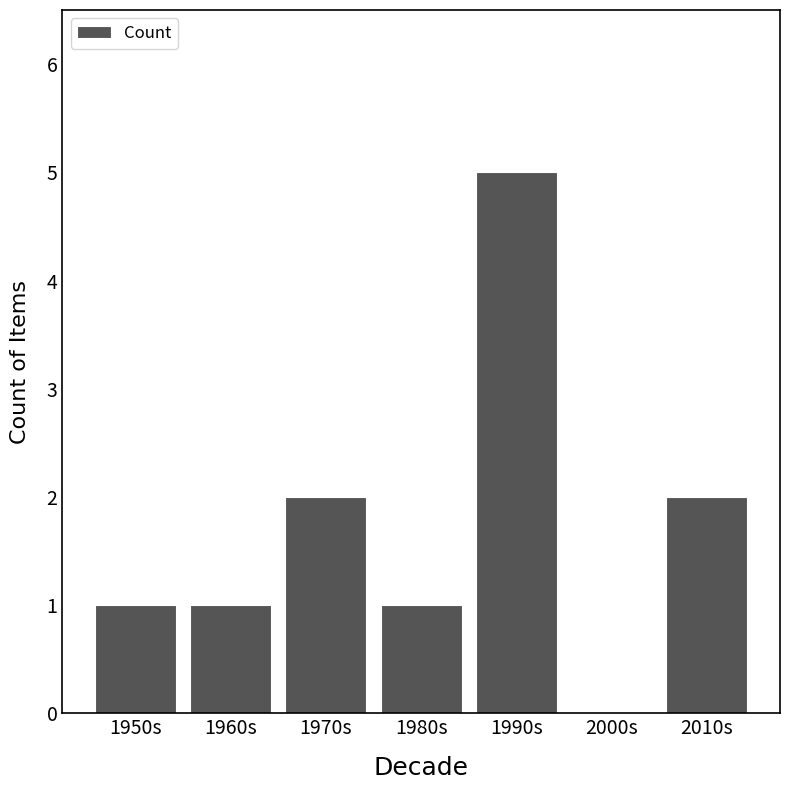

The value at 1990s is 7. True or false?

False